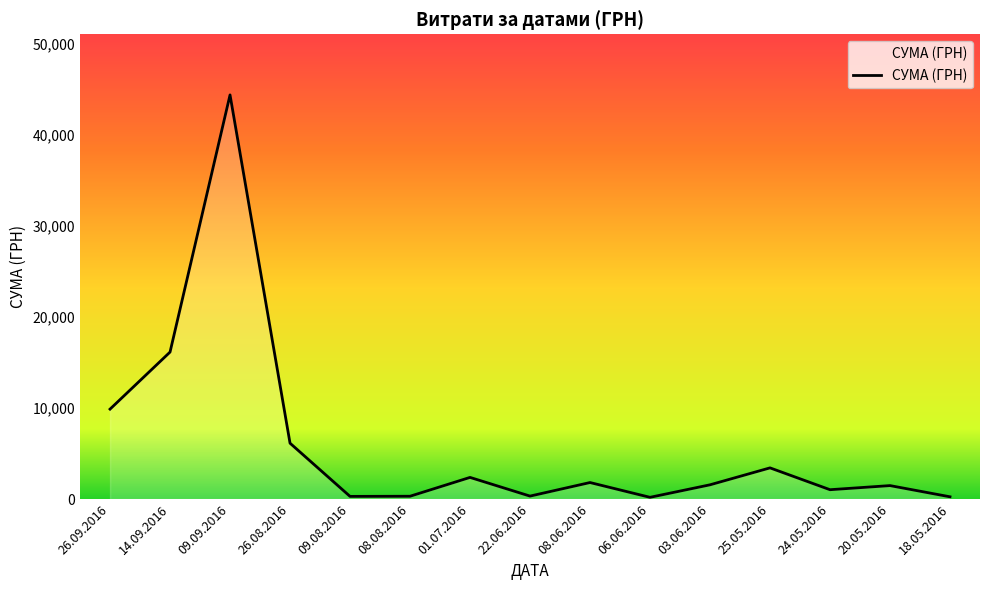

What is the ratio of the value at 20.05.2016 to the value at 03.06.2016?

0.9